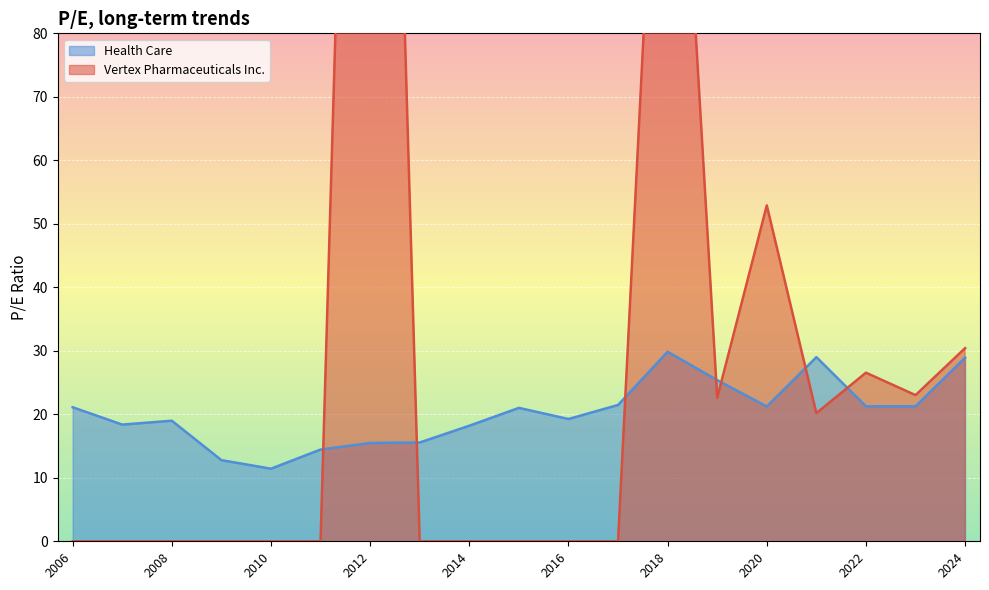

What is the total value across all series at 2023-02-10?

44.3